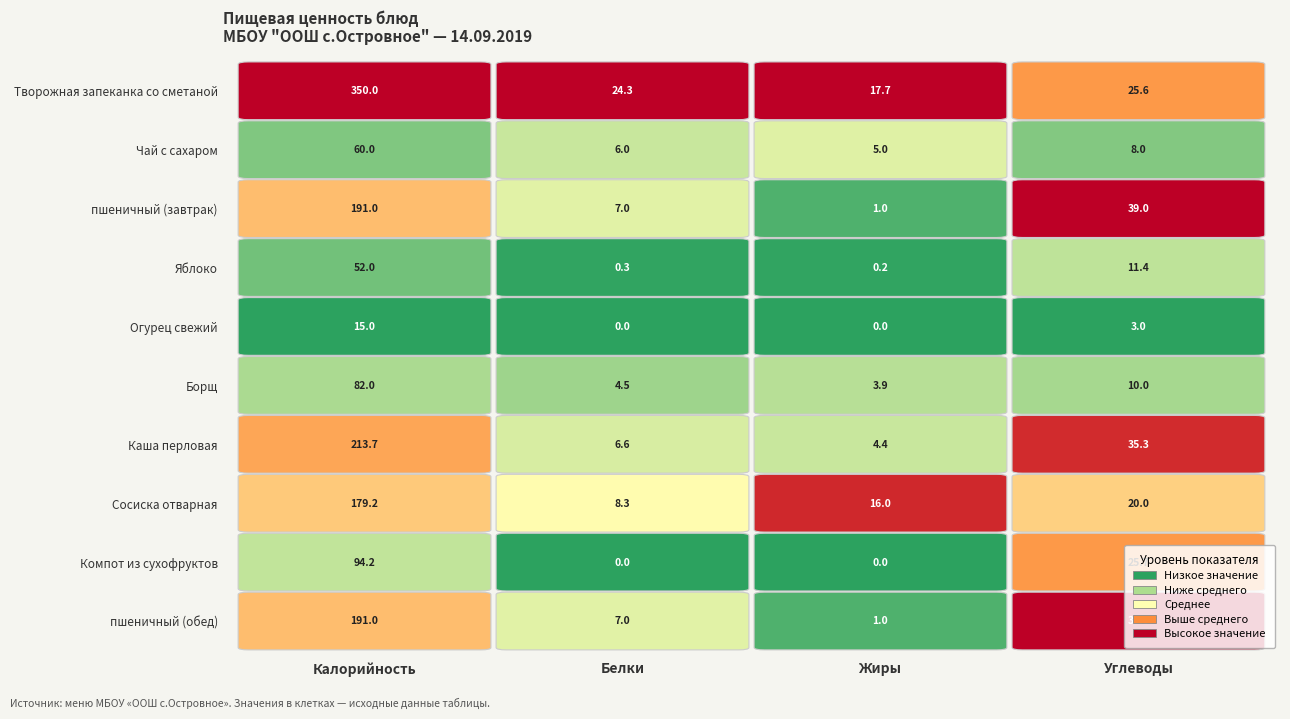

What is the total value across all series at Жиры?

49.2